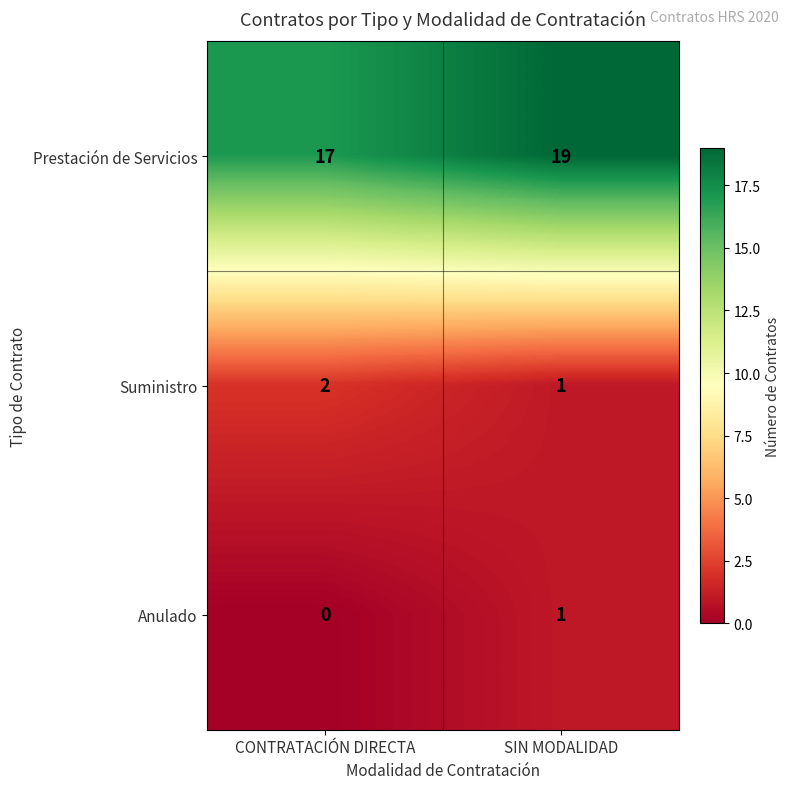

What is the total value across all series at SIN MODALIDAD?

21